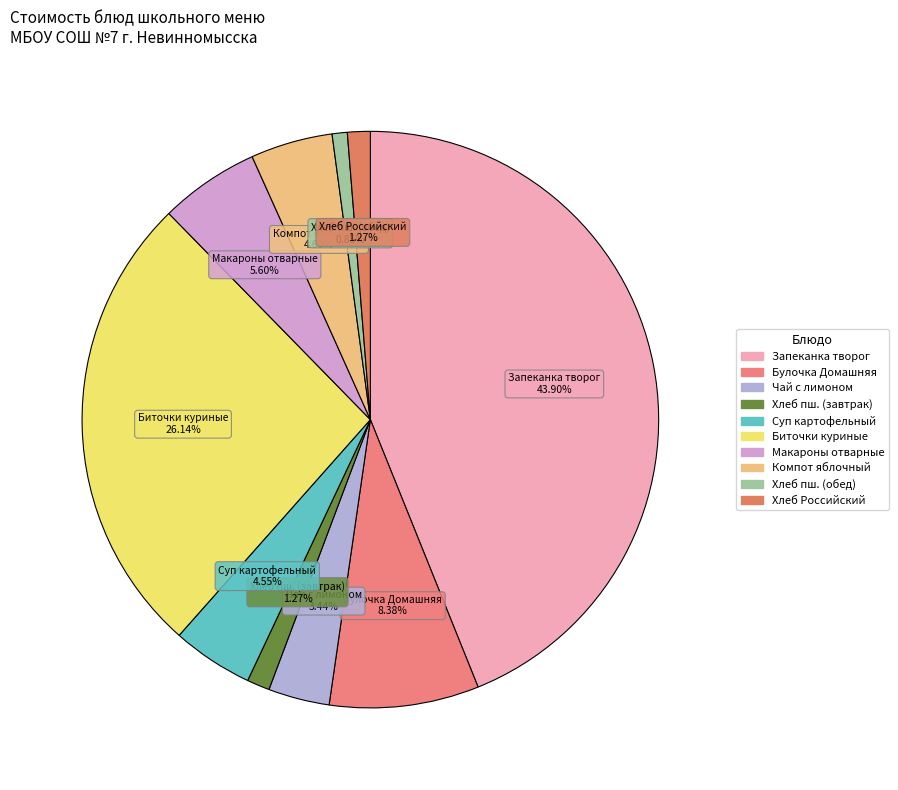

Which category has the biggest portion of the pie?

Запеканка творог